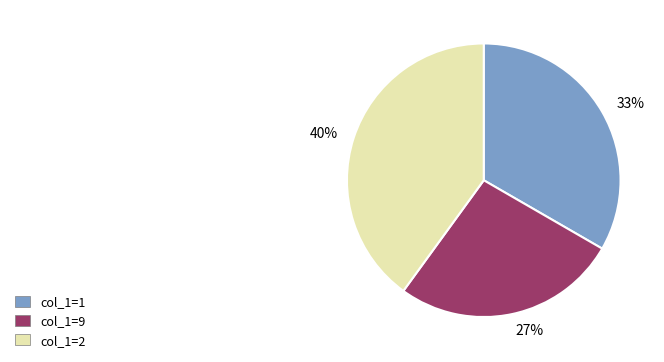

What is the smallest slice in the pie chart?

col_1=9